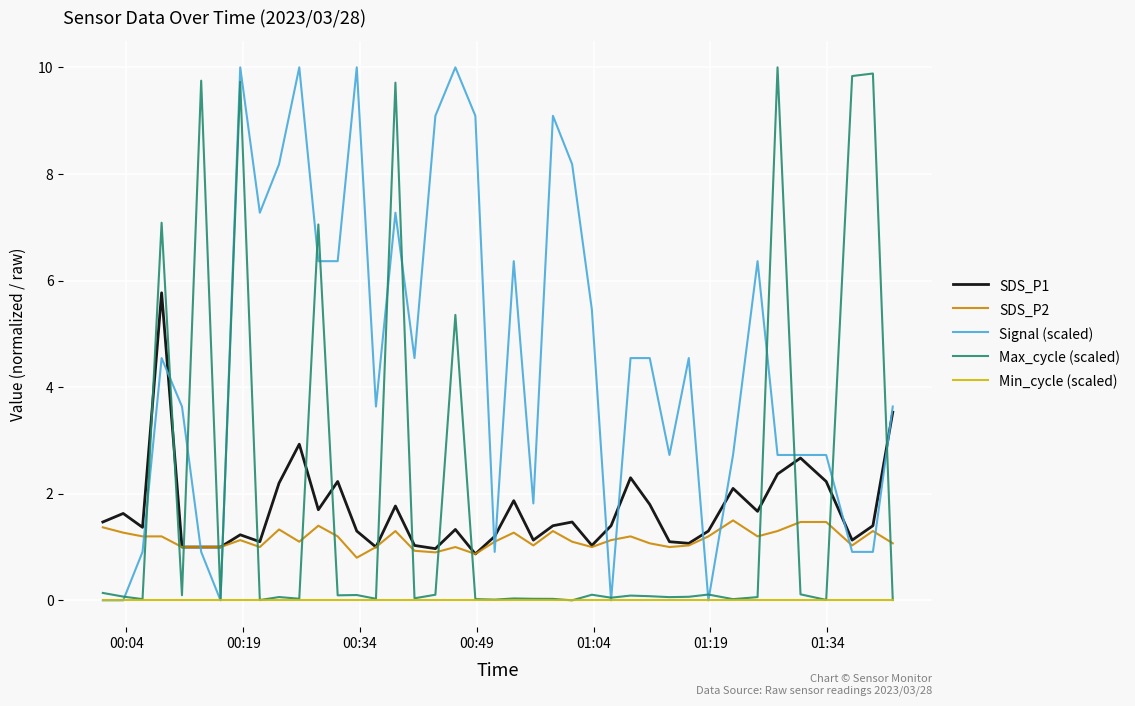

How many series are shown in this chart?

5